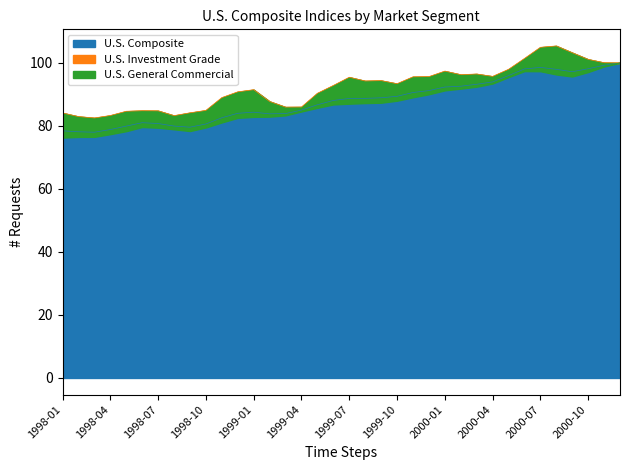

Which category has the lowest value across all series?

1998-01